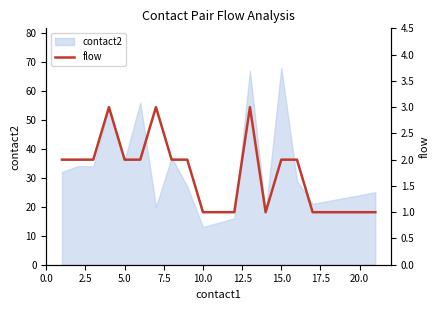

Is it true that contact2 equals 24 at 20.0?

True